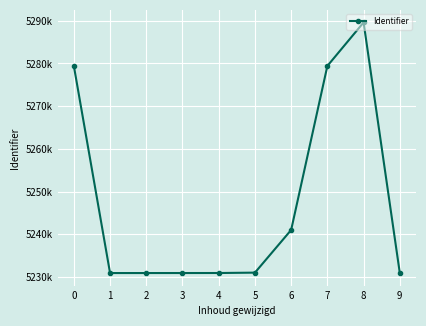

Rank the categories by value from lowest to highest.

1, 2, 9, 3, 4, 5, 6, 7, 0, 8